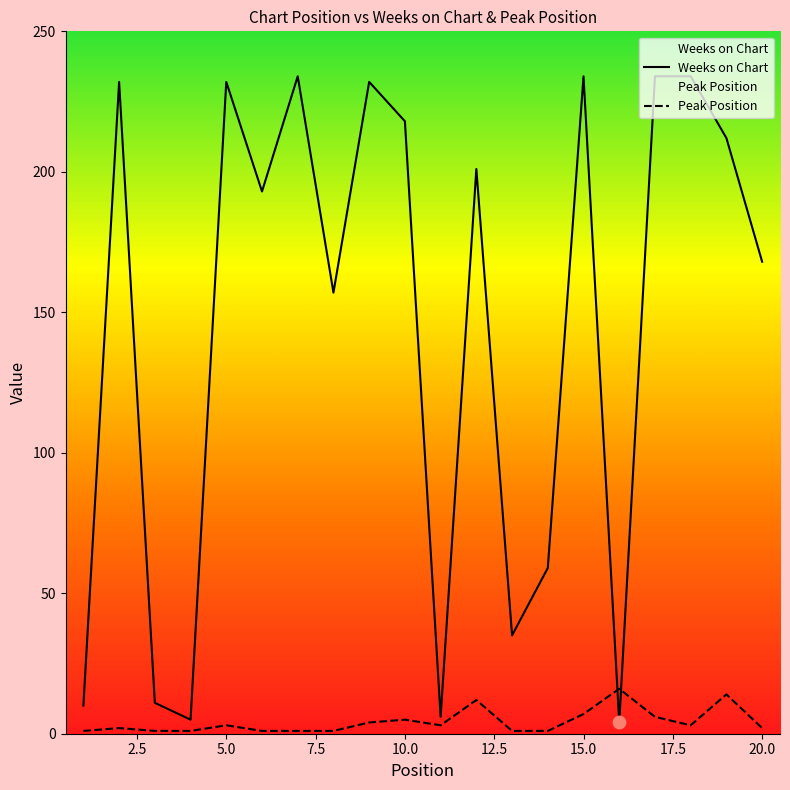

Is the value of Peak Position at 7 greater than the value of Weeks on Chart at 14?

No